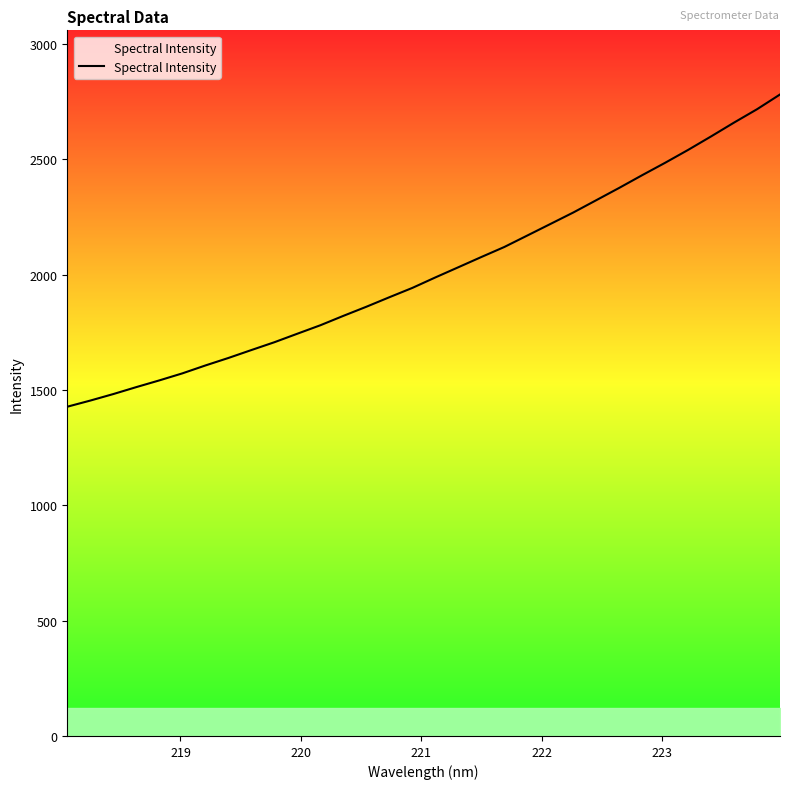

What is the minimum value shown in the chart?

1427.5